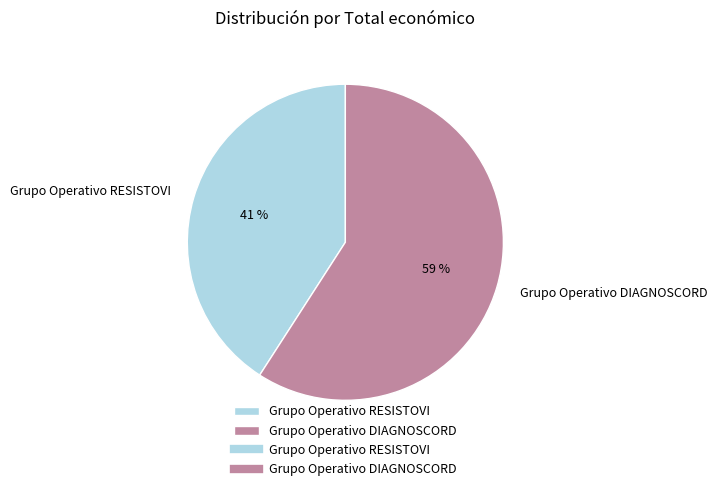

To the nearest percent, what percentage of the pie is Grupo Operativo RESISTOVI?

41%